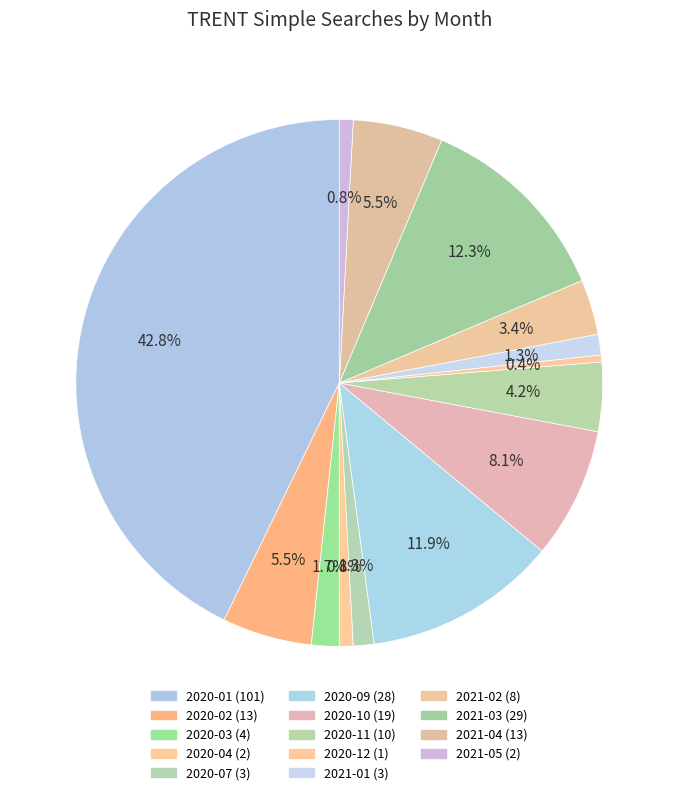

How many slices are in this pie chart?

14